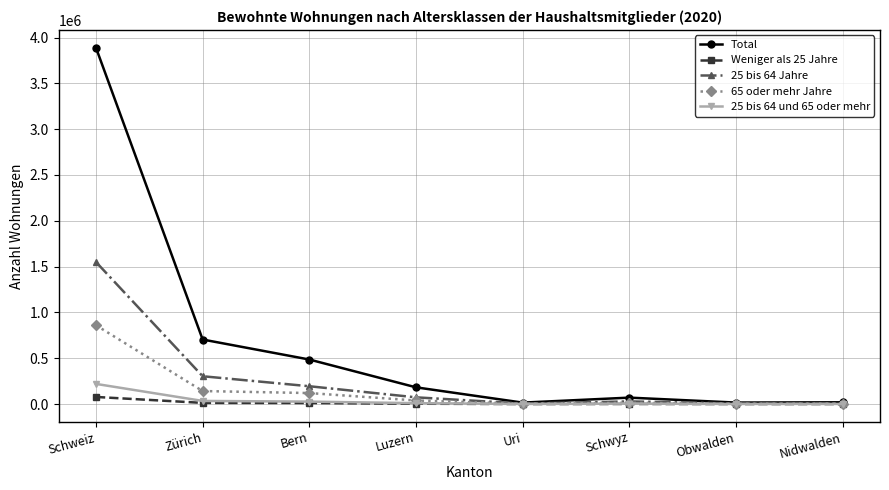

What is the label of the 3rd point from the left?

Bern